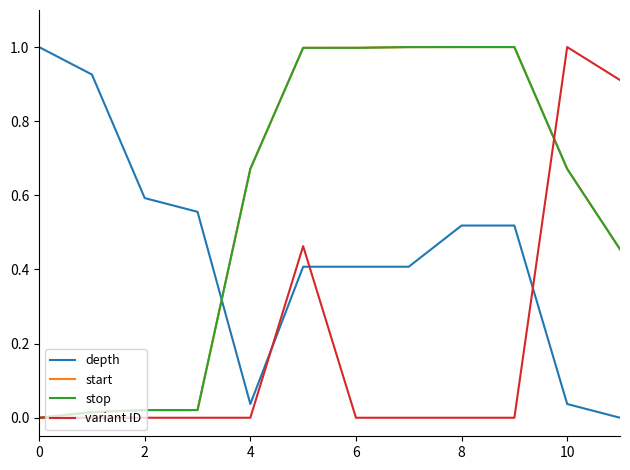

What is the difference between the maximum and minimum values in the depth series?

1.0